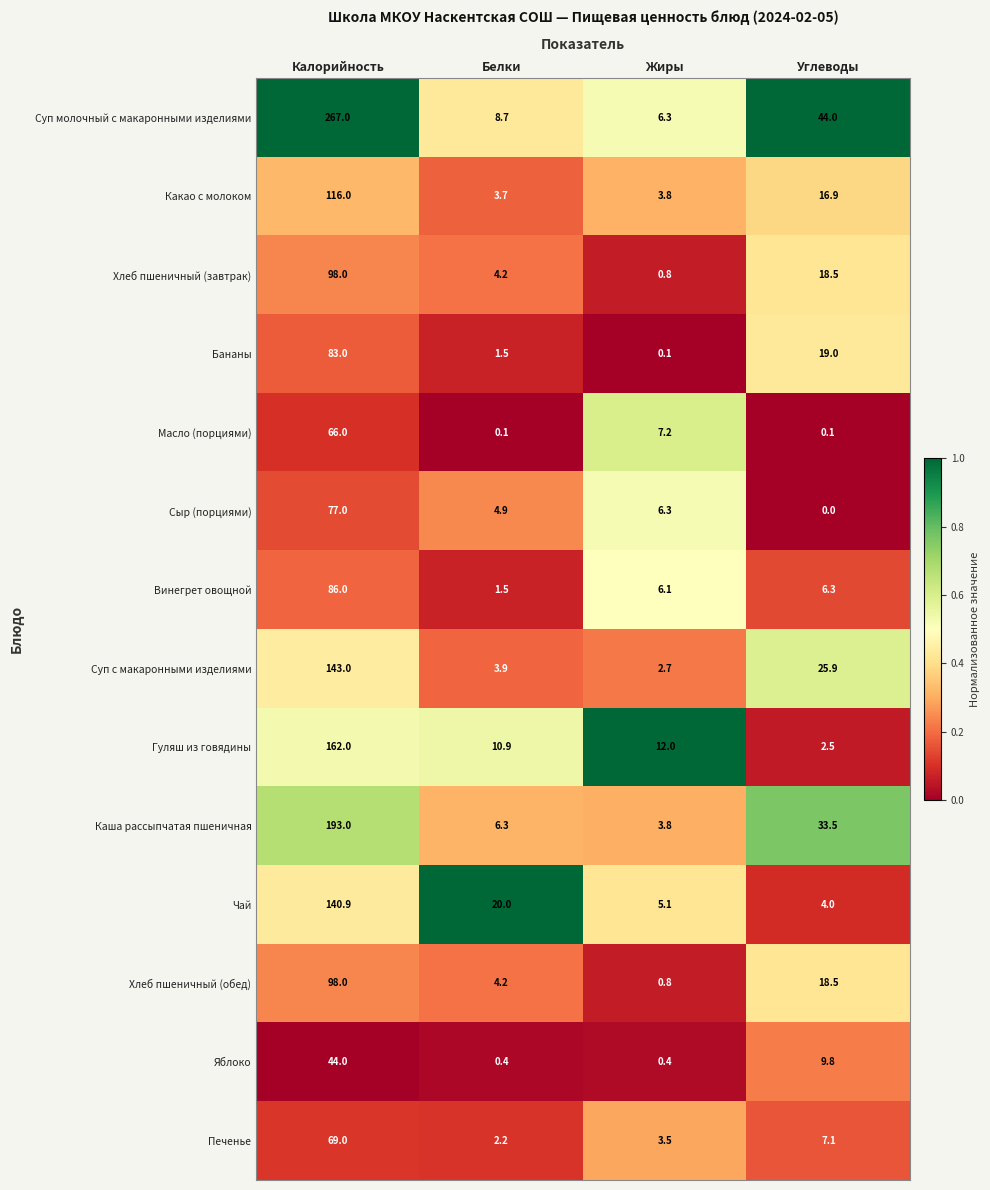

Which series has the largest range (max minus min)?

Суп молочный с макаронными изделиями